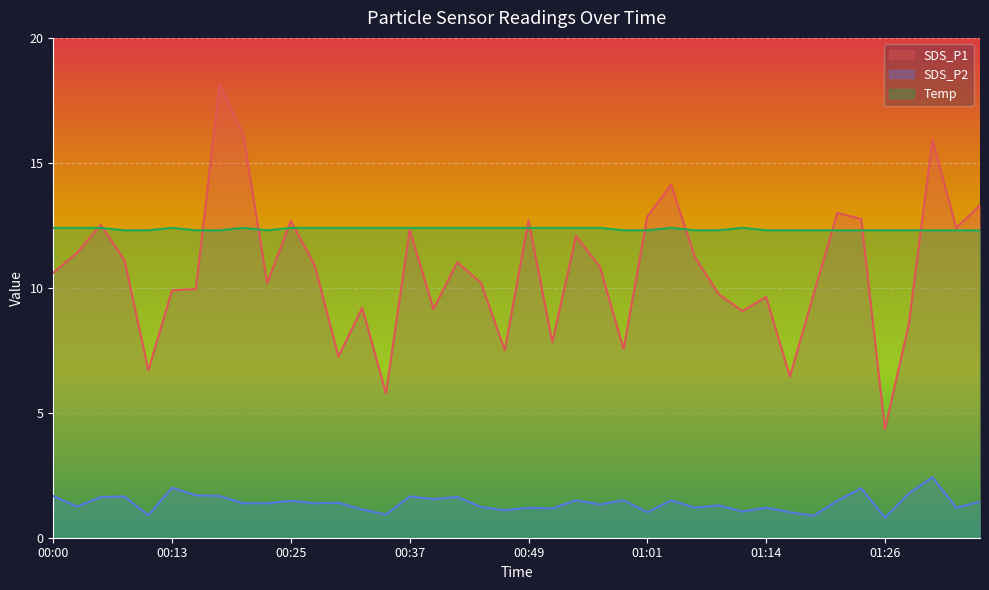

Reading right to left, transcribe all the data shown in this chart.

SDS_P1: 01:36=13.3	01:33=12.4	01:31=15.9	01:28=8.5	01:26=4.3	01:23=12.8	01:21=13.0	01:18=9.8	01:16=6.5	01:14=9.6	01:11=9.1	01:09=9.8	01:06=11.2	01:04=14.1	01:01=12.8	00:59=7.5	00:57=10.8	00:54=12.1	00:52=7.8	00:49=12.7	00:47=7.5	00:44=10.2	00:42=11.0	00:39=9.2	00:37=12.3	00:35=5.8	00:32=9.2	00:30=7.2	00:27=10.9	00:25=12.7	00:22=10.2	00:20=16.1	00:17=18.1	00:15=9.9	00:13=9.9	00:10=6.7	00:08=11.1	00:05=12.5	00:03=11.4	00:00=10.6
SDS_P2: 01:36=1.4	01:33=1.2	01:31=2.4	01:28=1.8	01:26=0.8	01:23=2.0	01:21=1.5	01:18=0.9	01:16=1.0	01:14=1.2	01:11=1.1	01:09=1.3	01:06=1.2	01:04=1.5	01:01=1.0	00:59=1.5	00:57=1.3	00:54=1.5	00:52=1.2	00:49=1.2	00:47=1.1	00:44=1.2	00:42=1.6	00:39=1.6	00:37=1.6	00:35=0.9	00:32=1.1	00:30=1.4	00:27=1.4	00:25=1.5	00:22=1.4	00:20=1.4	00:17=1.7	00:15=1.7	00:13=2.0	00:10=0.9	00:08=1.6	00:05=1.6	00:03=1.2	00:00=1.7
Temp: 01:36=12.3	01:33=12.3	01:31=12.3	01:28=12.3	01:26=12.3	01:23=12.3	01:21=12.3	01:18=12.3	01:16=12.3	01:14=12.3	01:11=12.4	01:09=12.3	01:06=12.3	01:04=12.4	01:01=12.3	00:59=12.3	00:57=12.4	00:54=12.4	00:52=12.4	00:49=12.4	00:47=12.4	00:44=12.4	00:42=12.4	00:39=12.4	00:37=12.4	00:35=12.4	00:32=12.4	00:30=12.4	00:27=12.4	00:25=12.4	00:22=12.3	00:20=12.4	00:17=12.3	00:15=12.3	00:13=12.4	00:10=12.3	00:08=12.3	00:05=12.4	00:03=12.4	00:00=12.4